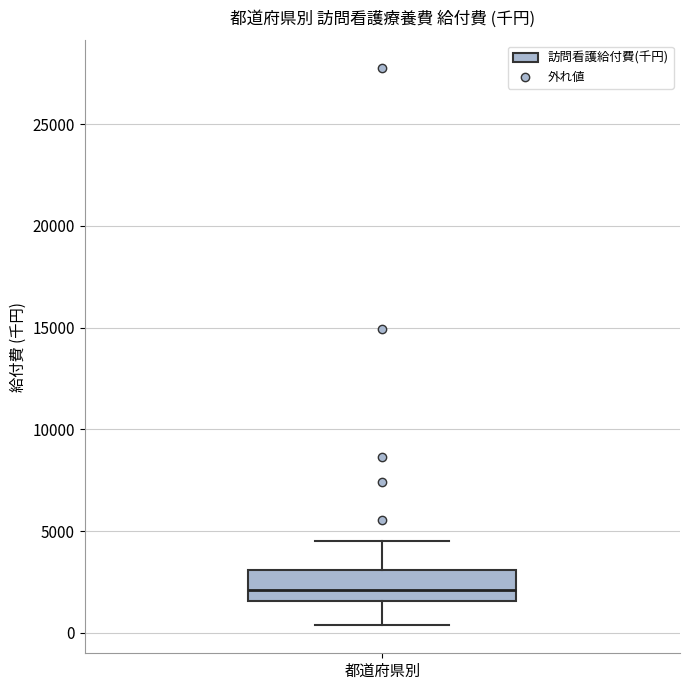

Transcribe this box plot: give where the median line is, the range the box spans, and where the two whiskers end, as read against the y-axis. The values are not printed on the chart, so give them approximately, as read against the axis.

median 2000, box 1500 to 3000, whiskers 500 to 4500